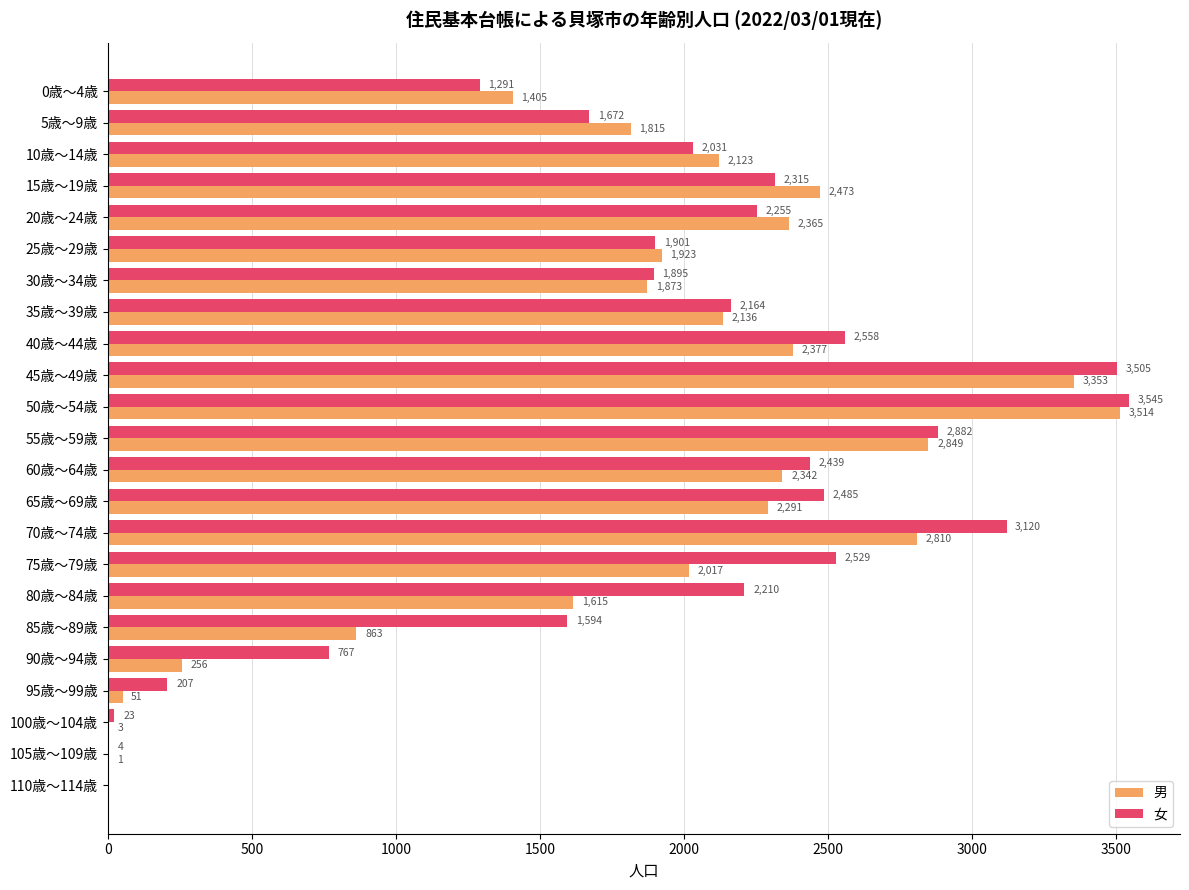

Is the value of 男 at 75歳～79歳 greater than the value of 女 at 70歳～74歳?

No